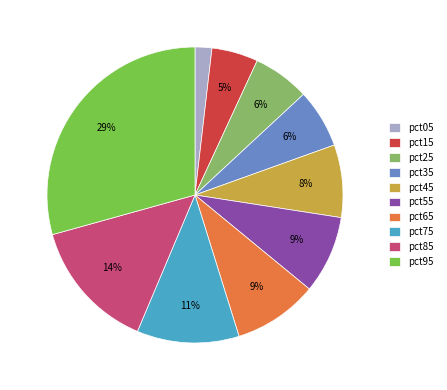

Is it true that pct35 is 12% of the pie?

False